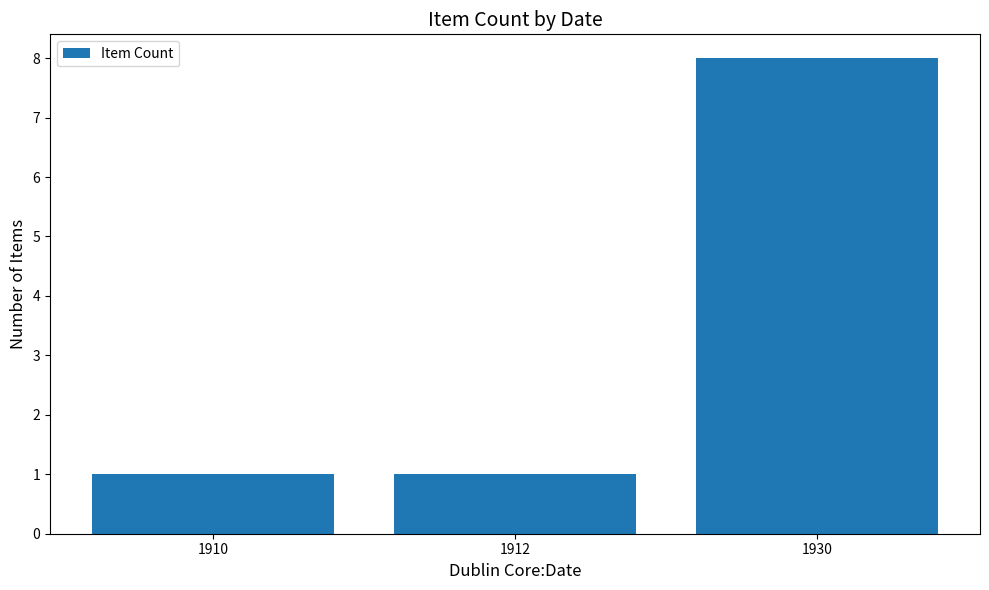

Is it true that the value at 1910 is 2?

False